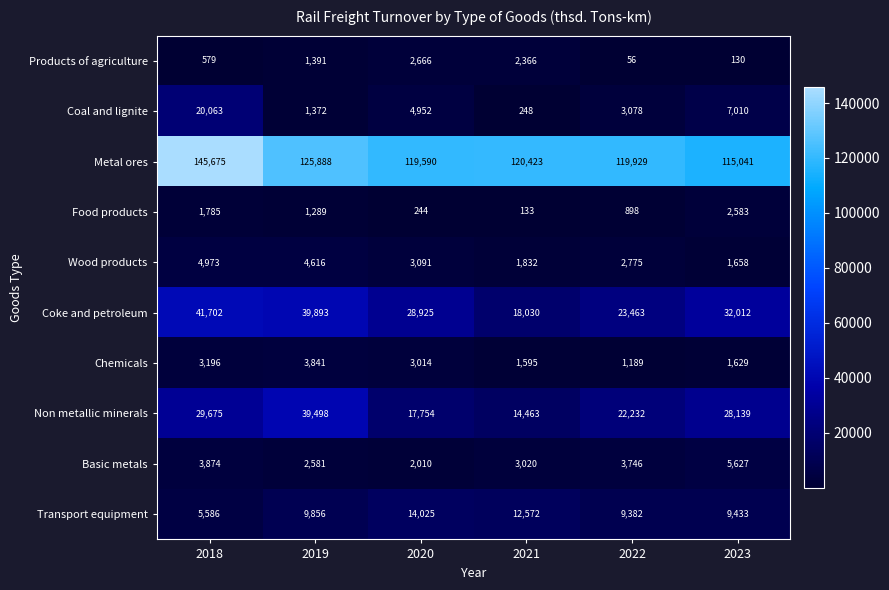

The Metal ores series shows 191859 at 2021. True or false?

False